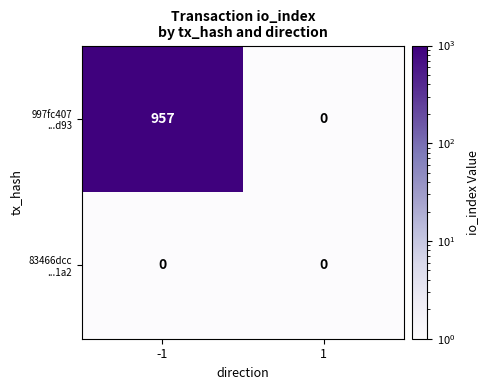

Which series has the largest total across all categories?

997fc407 ...d93